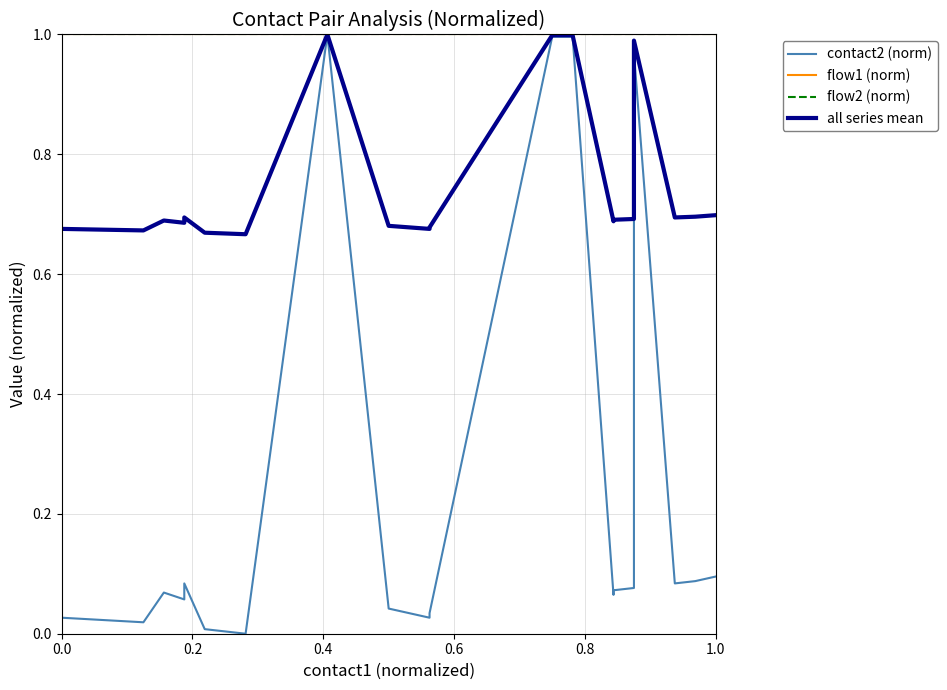

The flow1 (norm) series shows 0.5 at 18. True or false?

False